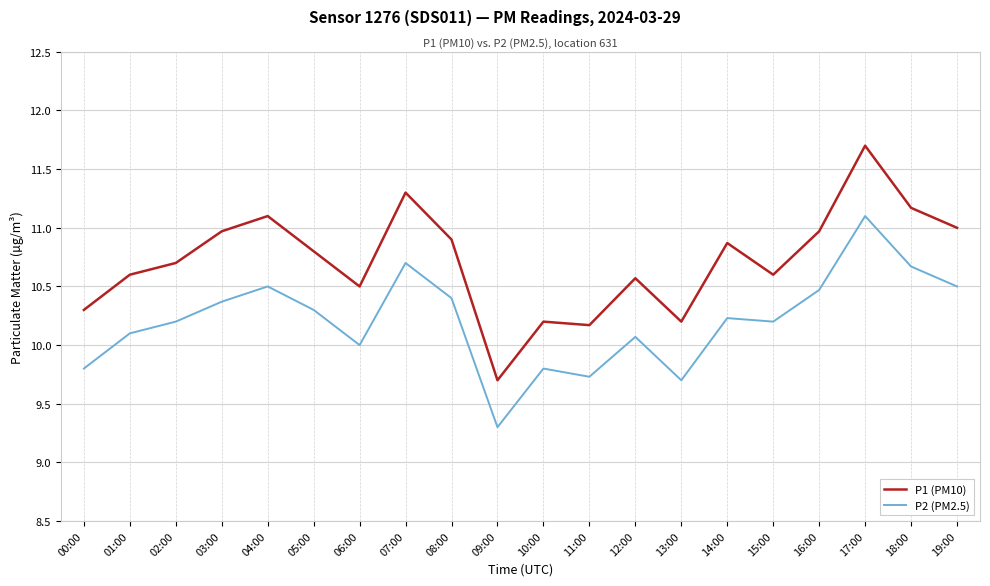

Where is the first local minimum for P1 (PM10)?

06:00